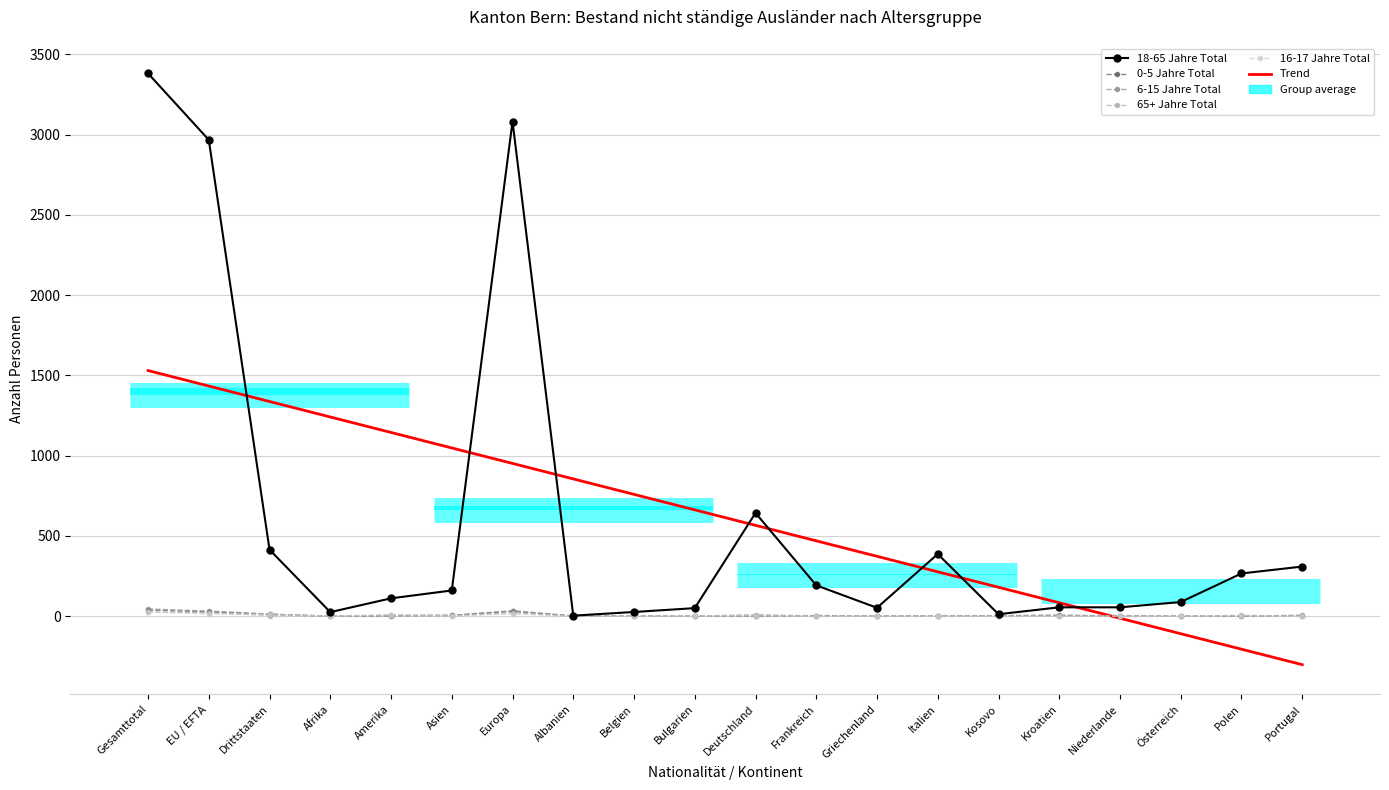

List the series in order of their peak value, highest first.

18-65 Jahre Total, Trend, 6-15 Jahre Total, 0-5 Jahre Total, 16-17 Jahre Total, 65+ Jahre Total